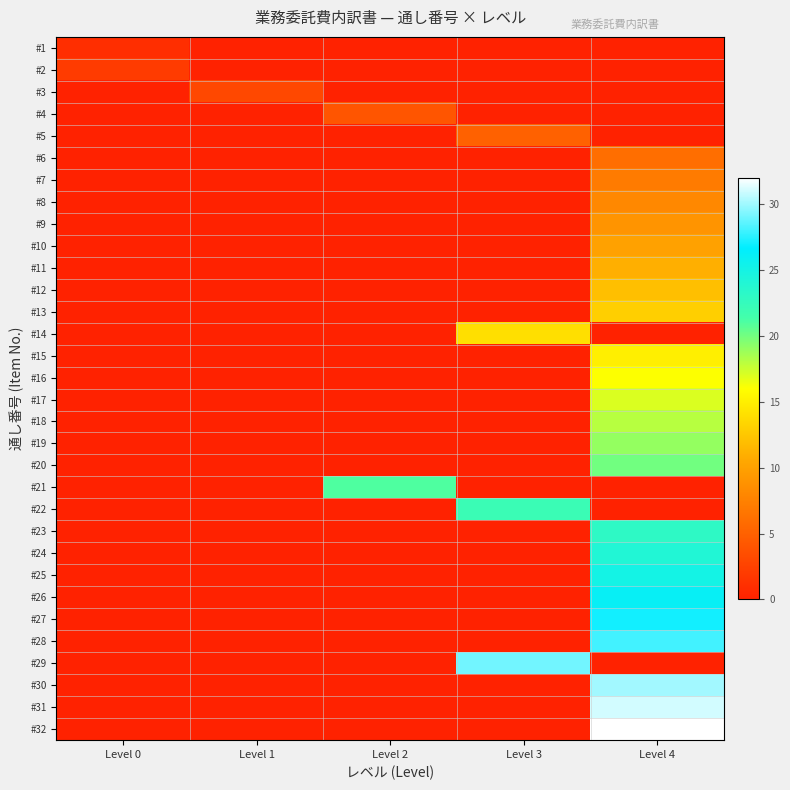

Which series has the largest range (max minus min)?

#32